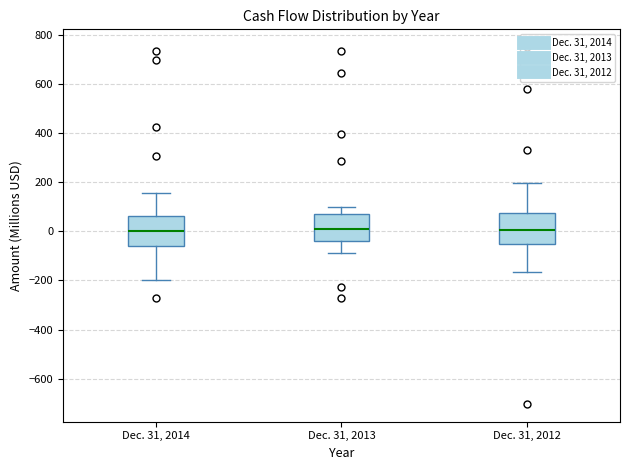

Reading left to right, transcribe this box plot: for each box, give where its median line is, the range the box spans, and where its two whiskers end, as read against the y-axis. The values are not printed on the chart, so give them approximately, as read against the axis.

Dec. 31, 2014: median 0, box -60 to 60, whiskers -200 to 160
Dec. 31, 2013: median 20, box -40 to 80, whiskers -80 to 100
Dec. 31, 2012: median 0, box -40 to 80, whiskers -160 to 200